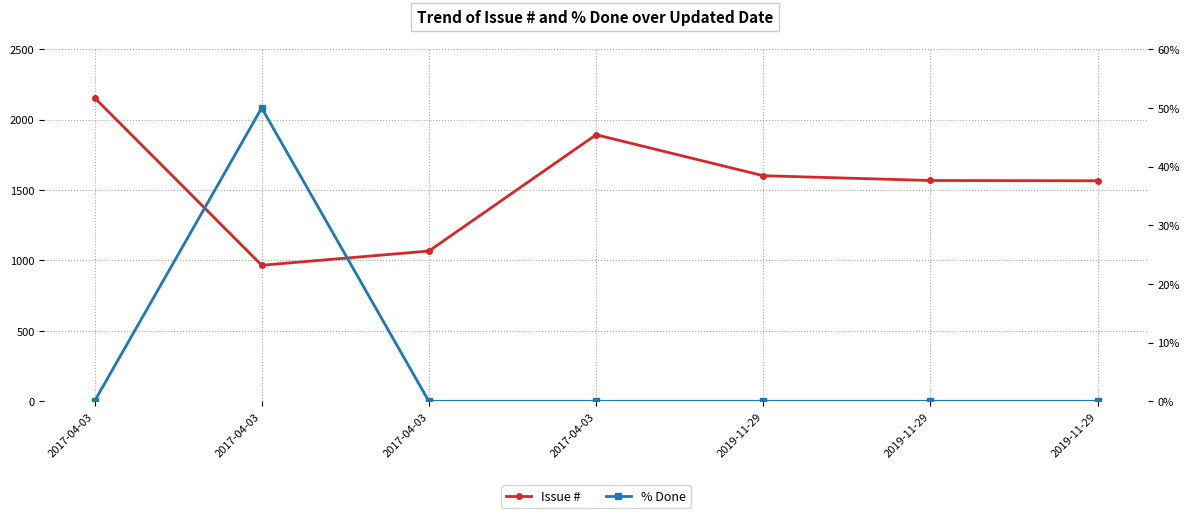

The value of % Done at 2017-04-03 is -33. True or false?

False